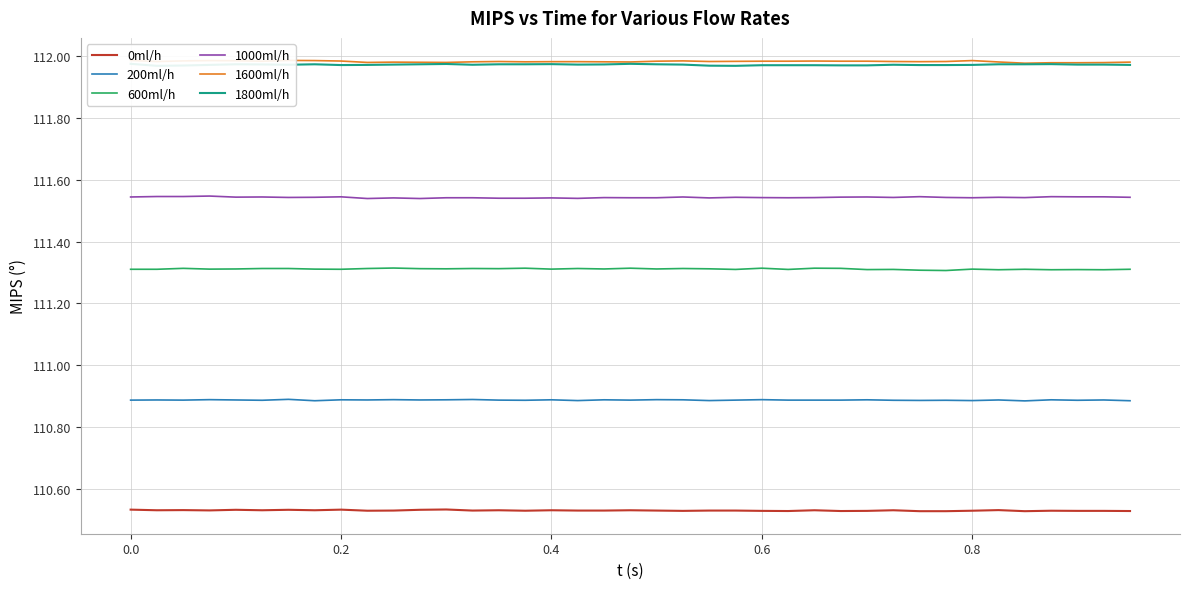

True or false: 1600ml/h and 200ml/h intersect in this chart.

False